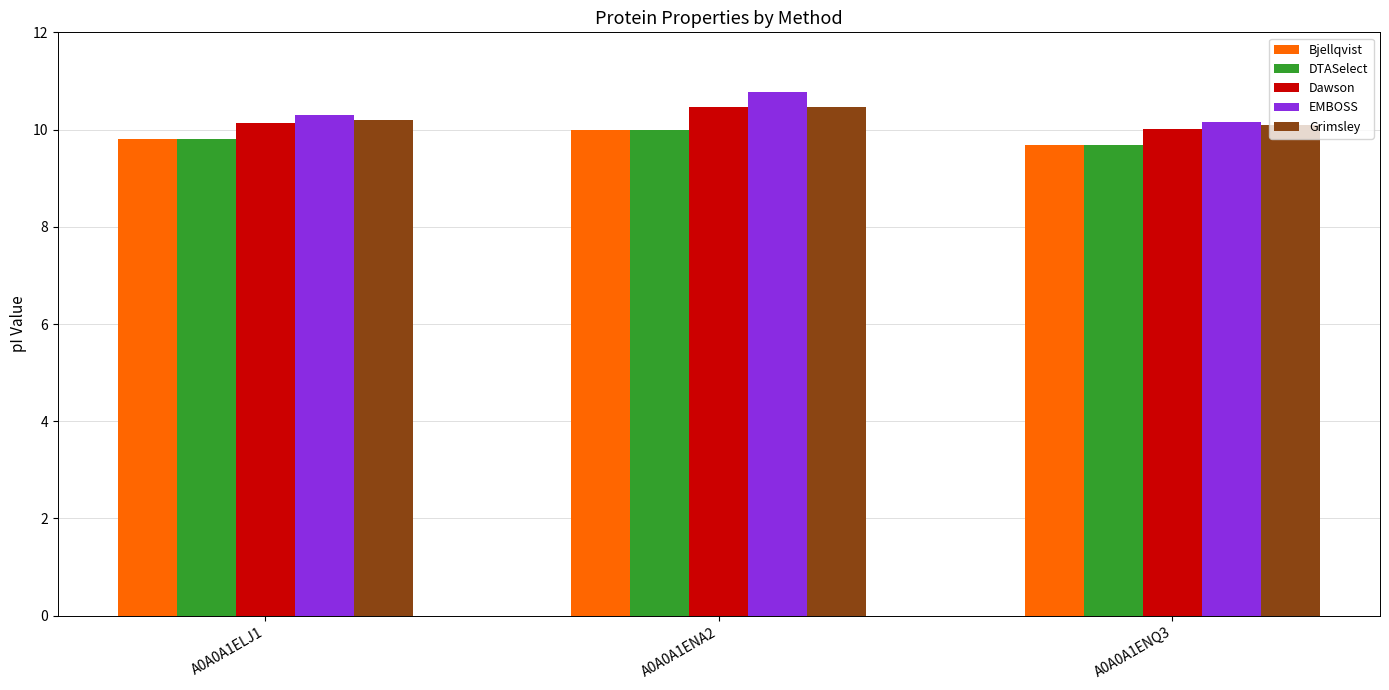

At which category does the chart reach its peak across all series?

A0A0A1ENA2